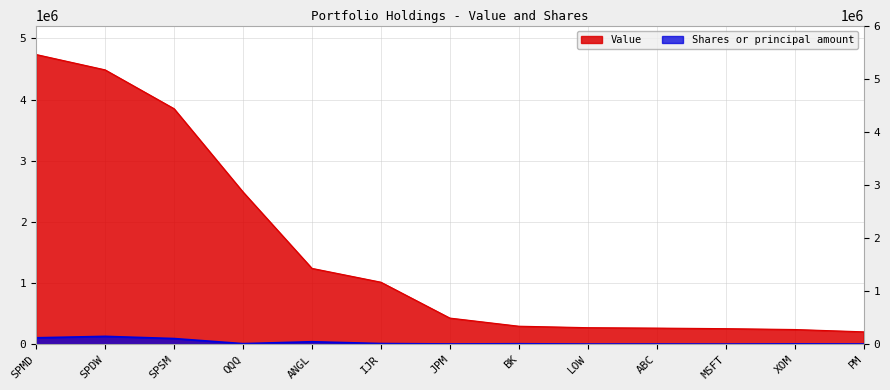

Reading right to left, extract all data points from this chart.

Value: PM=201000	XOM=239000	MSFT=253000	ABC=262000	LOW=269000	BK=293000	JPM=426000	IJR=1013000	ANGL=1239000	QQQ=2489000	SPSM=3851000	SPDW=4486000	SPMD=4737000
Shares or principal amount: PM=2266	XOM=4285	MSFT=1075	ABC=2217	LOW=1415	BK=6192	JPM=2800	IJR=9331	ANGL=38816	QQQ=7799	SPSM=91116	SPDW=126857	SPMD=103518